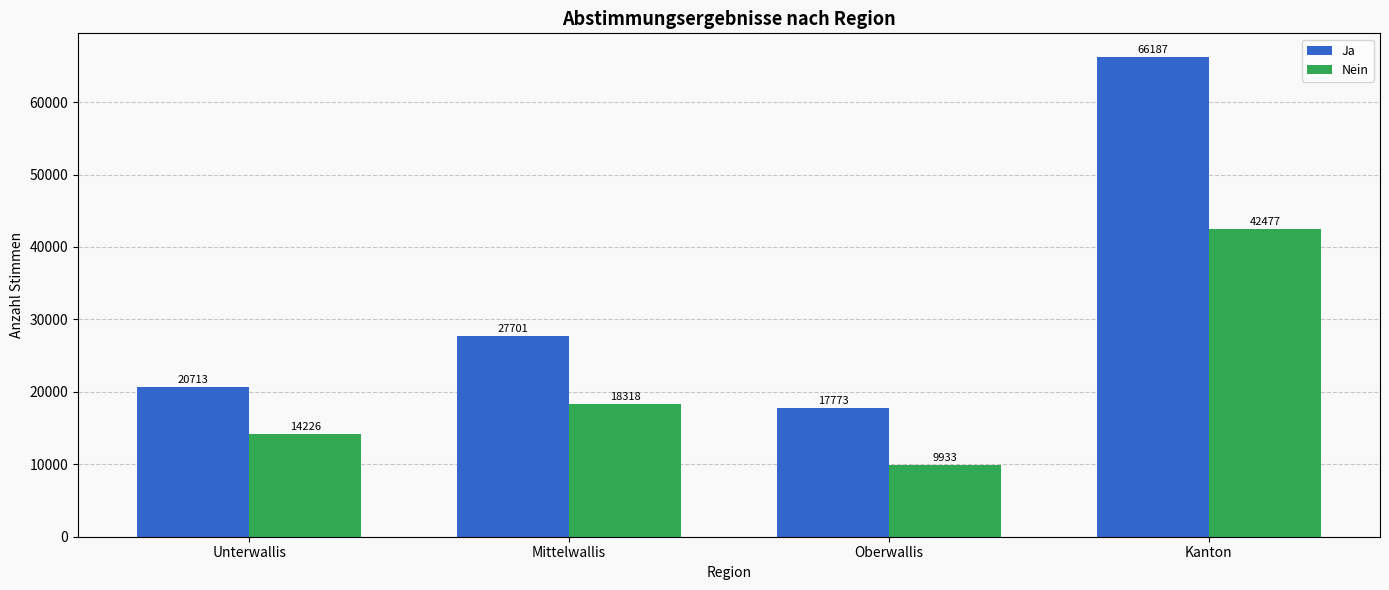

What is the label of the 3rd bar from the left?

Oberwallis